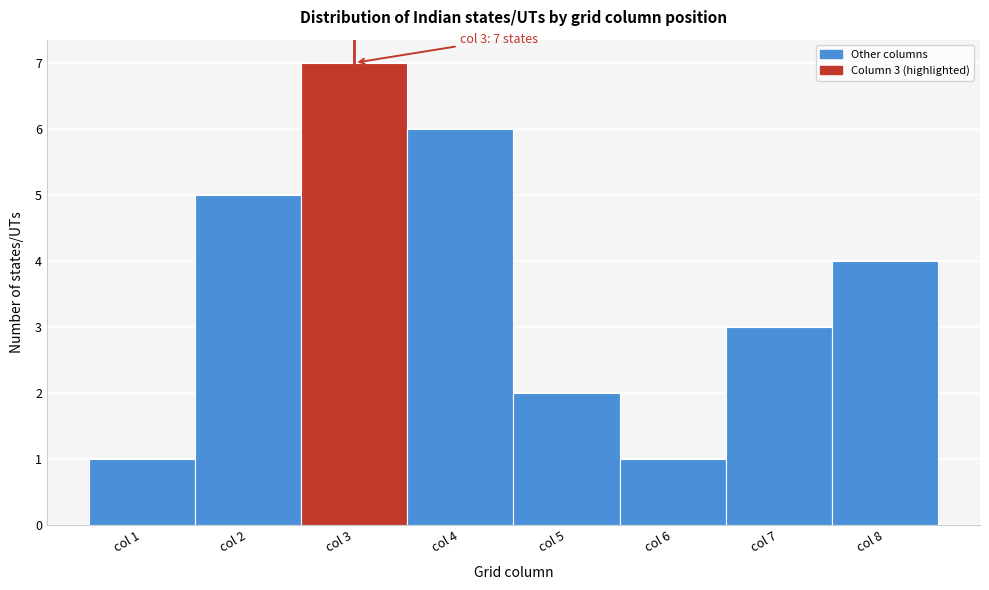

Which range on the x-axis has the tallest bar?

2.5 to 3.5